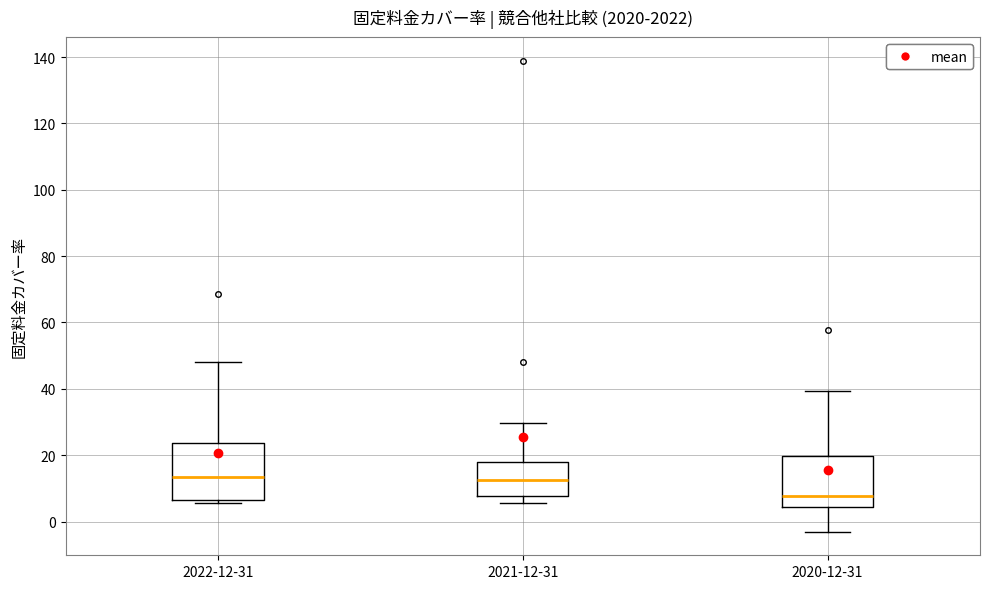

Where does the upper whisker of the box for 2021-12-31 end on the y-axis? The values are not printed on the chart, so give them approximately, as read against the axis.

30